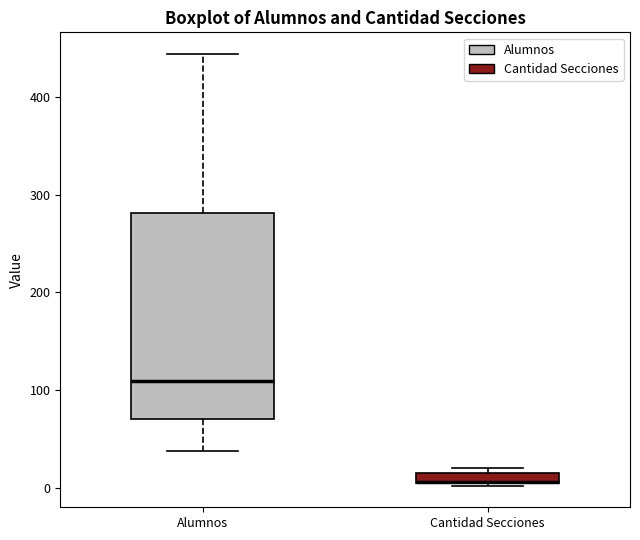

Which box is the tallest, from its lower edge to its upper edge?

Alumnos